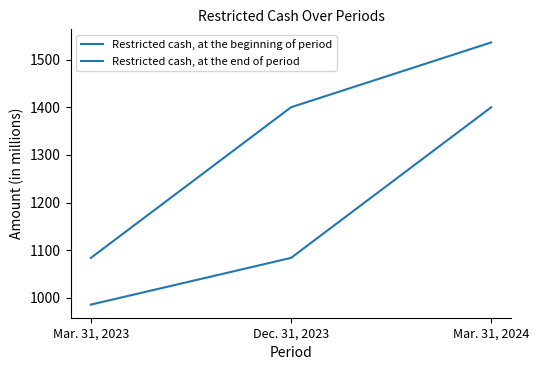

Count the number of categories in the chart.

3